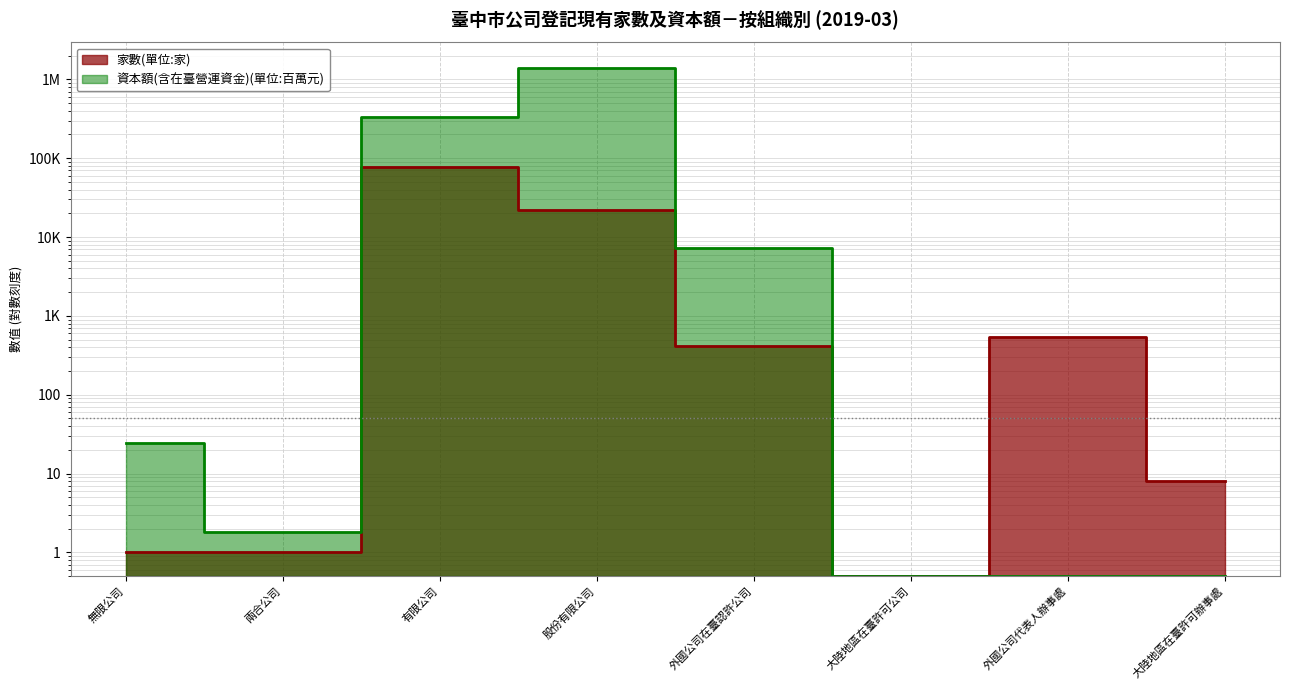

Which series has the largest range (max minus min)?

資本額(含在臺營運資金)(單位:百萬元)